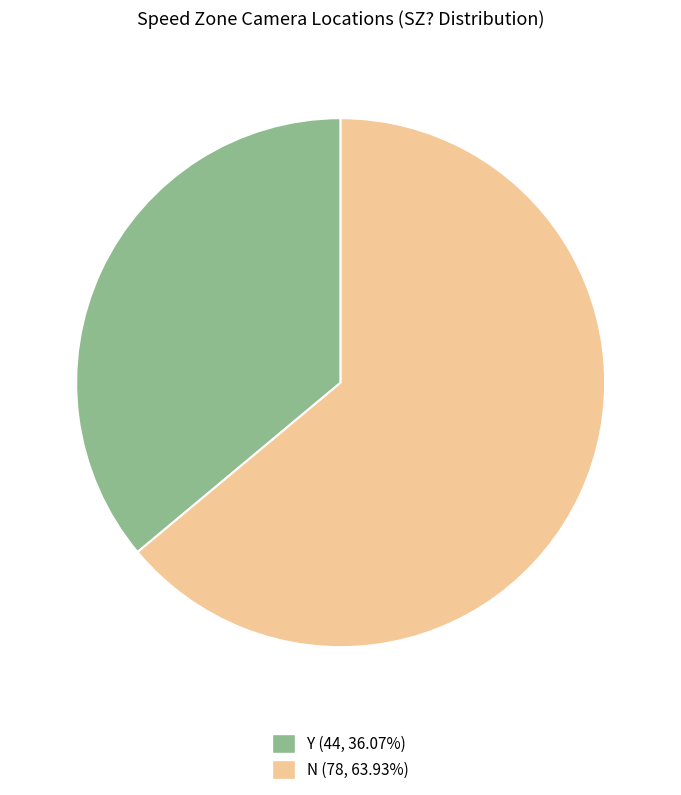

Approximately how many times larger is the value at Y compared to N?

0.6